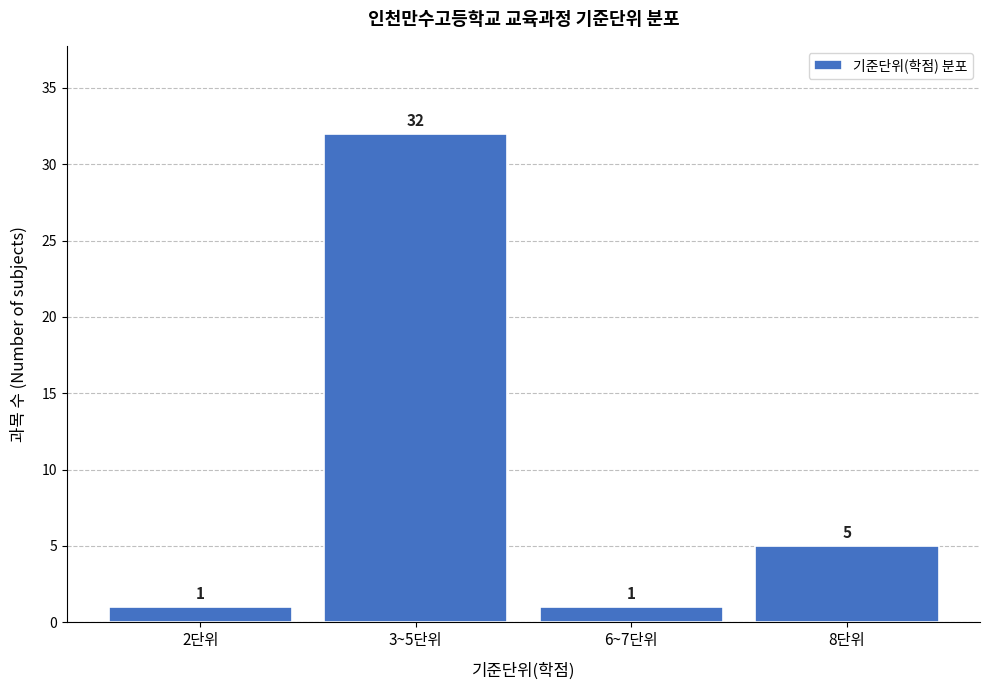

Reading right to left, extract all data points from this chart.

8단위=5	6~7단위=1	3~5단위=32	2단위=1